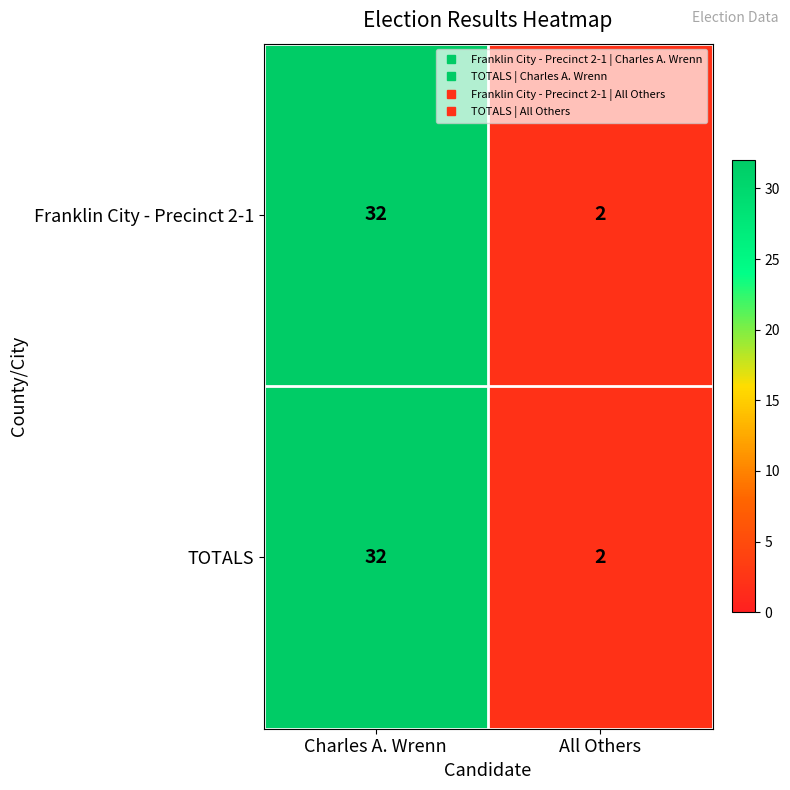

Reading left to right, extract all data points from this chart.

Franklin City - Precinct 2-1: 32	2
TOTALS: 32	2